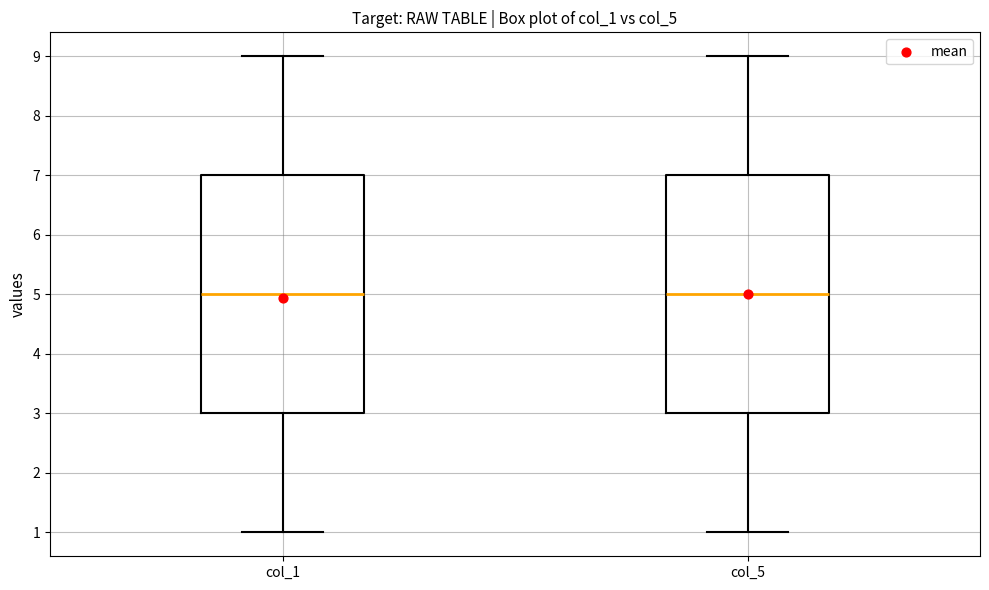

Where does the median line of the box for col_1 sit on the y-axis? The values are not printed on the chart, so give them approximately, as read against the axis.

5